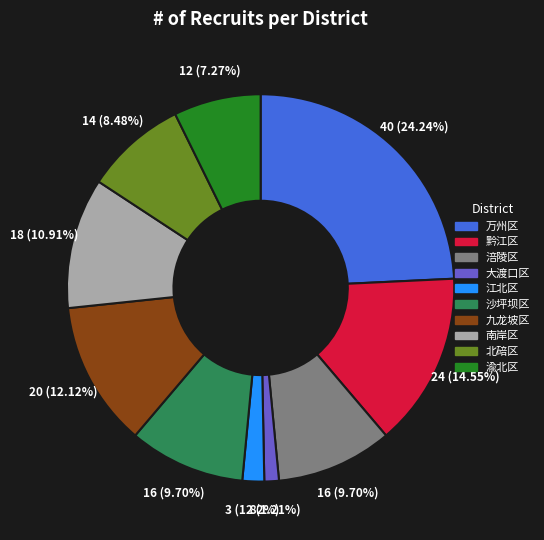

Is 江北区 the majority of the pie?

No